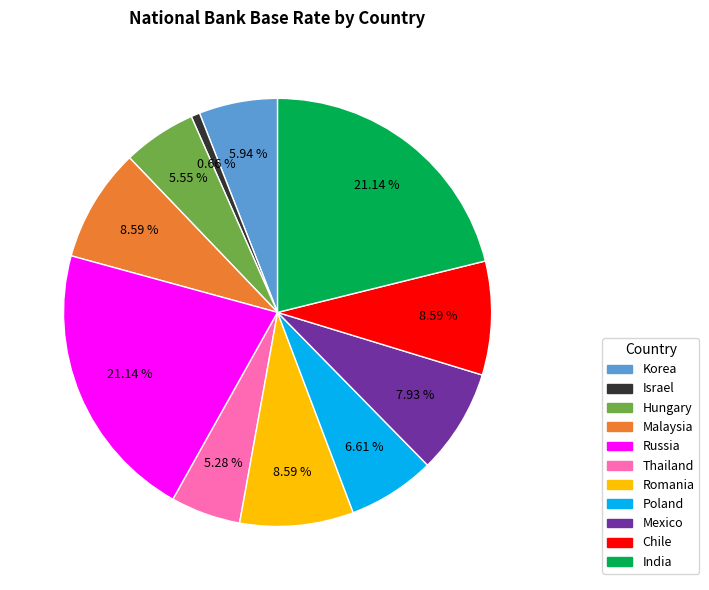

How much of the chart is everything except Mexico?

92.1%